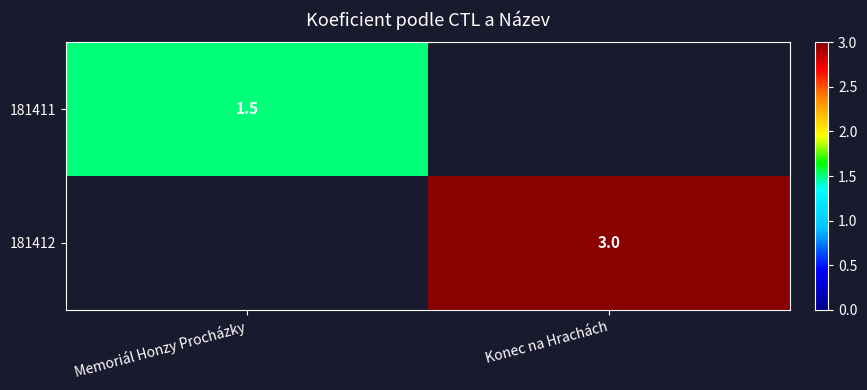

Is it true that 181412 equals 4.6 at Konec na Hrachách?

False